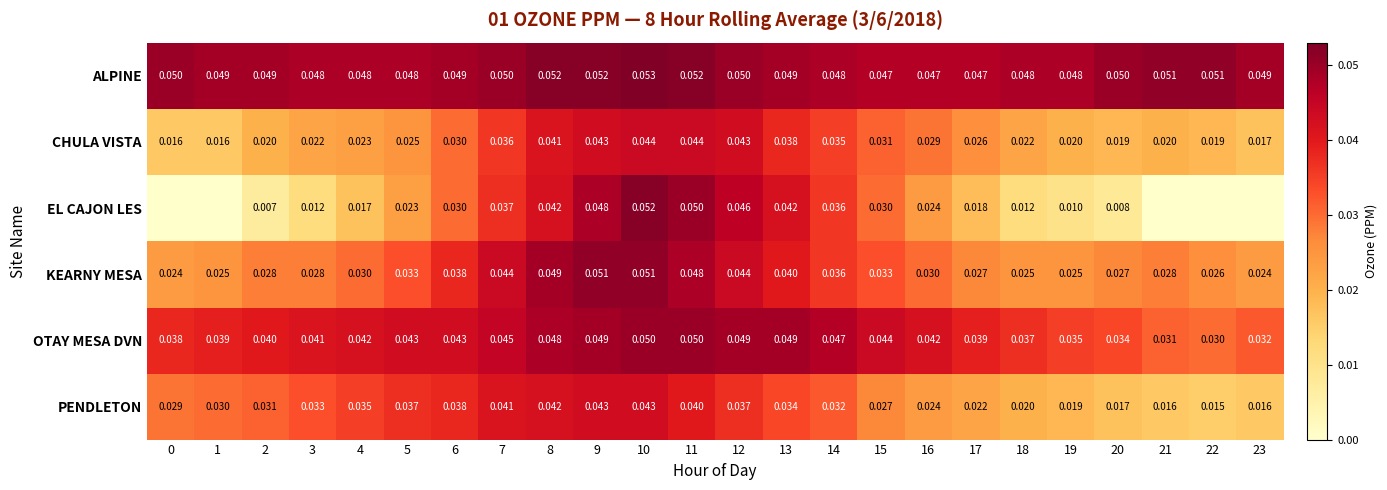

Is the value of EL CAJON LES at 10 greater than the value of KEARNY MESA at 19?

Yes